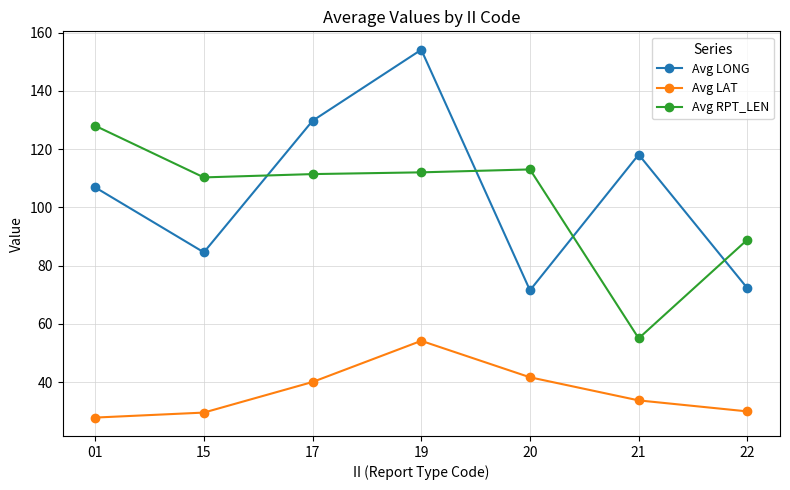

What are all the series names shown in the legend?

Avg LONG, Avg LAT, Avg RPT_LEN